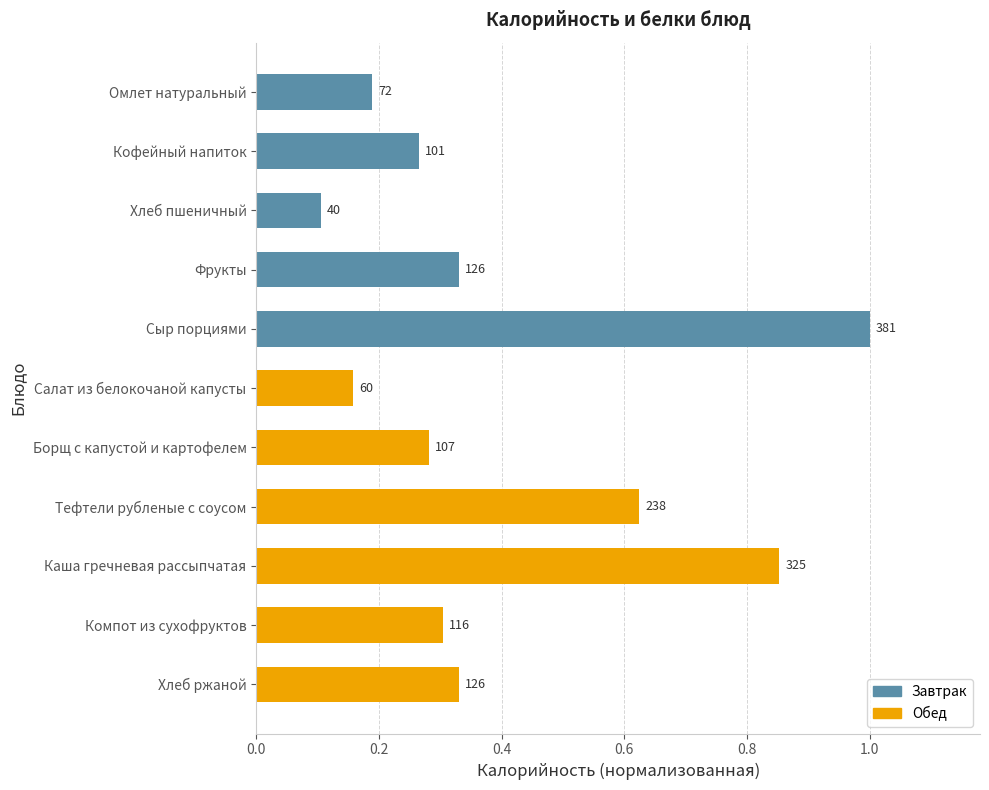

How many bars are there in total?

11